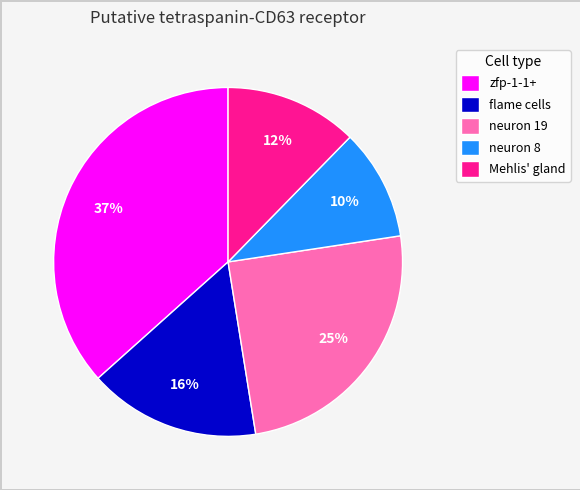

True or false: neuron 19 accounts for 11% of the total.

False